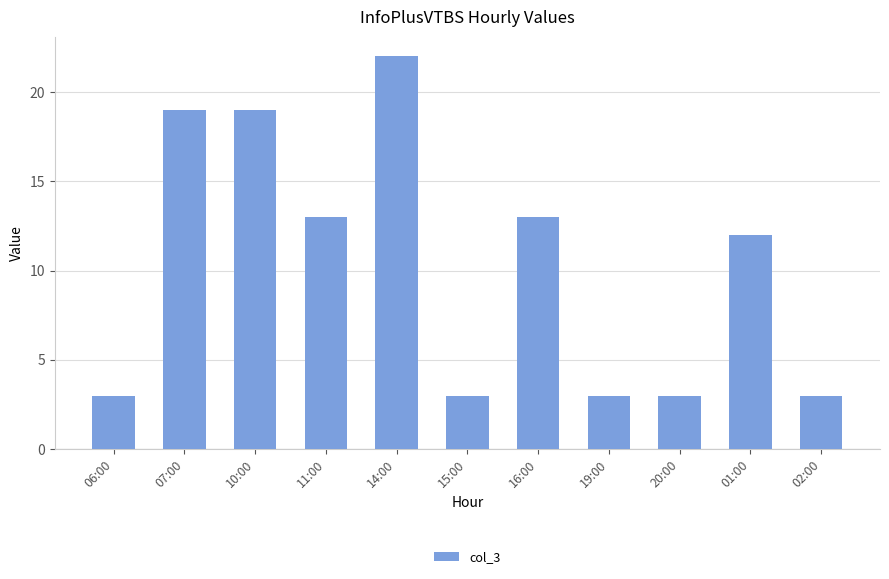

Which has a higher value, 20:00 or 11:00?

11:00